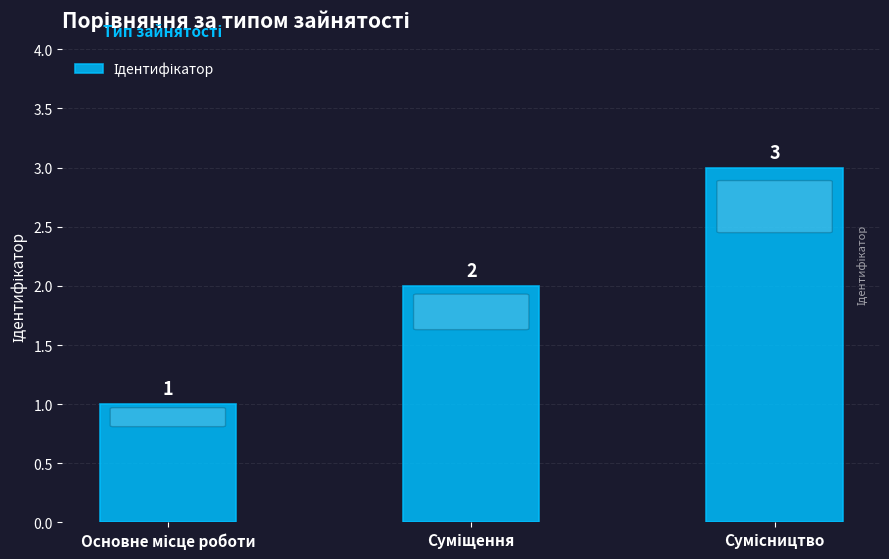

How many data points does each series have?

3